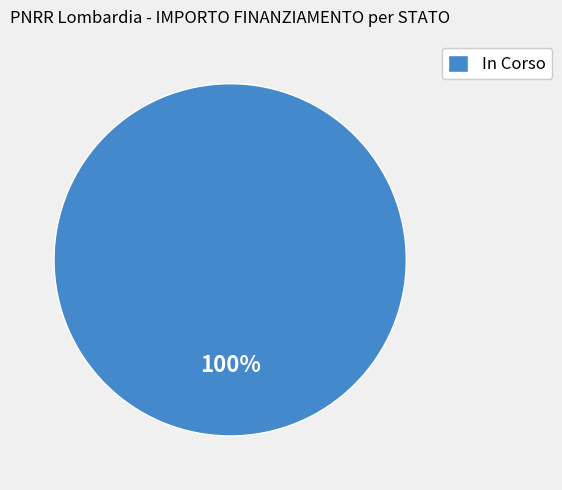

How many segments does this pie chart have?

1